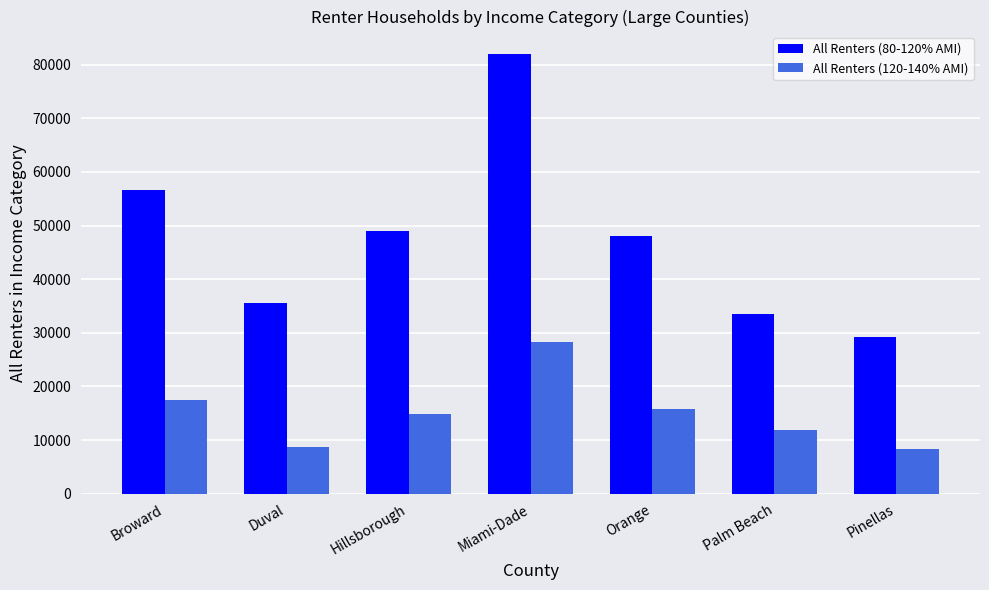

How many data points in All Renters (120-140% AMI) are less than 14961?

3